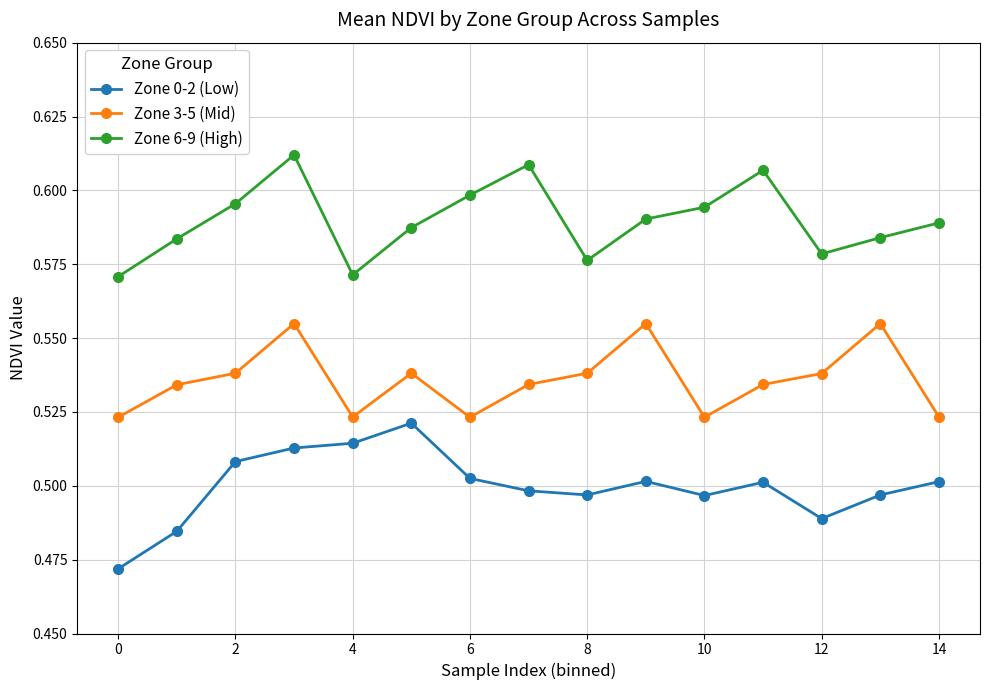

Rank the series by their maximum value, from highest to lowest.

Zone 6-9 (High), Zone 3-5 (Mid), Zone 0-2 (Low)